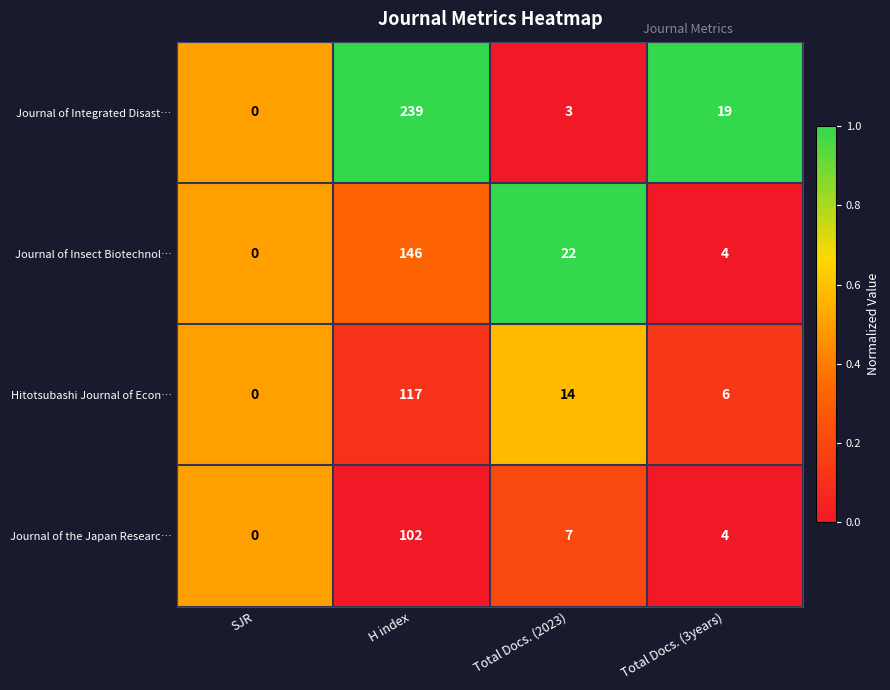

What is the sum of the Journal of Integrated Disast… values at Total Docs. (2023) and SJR?

3